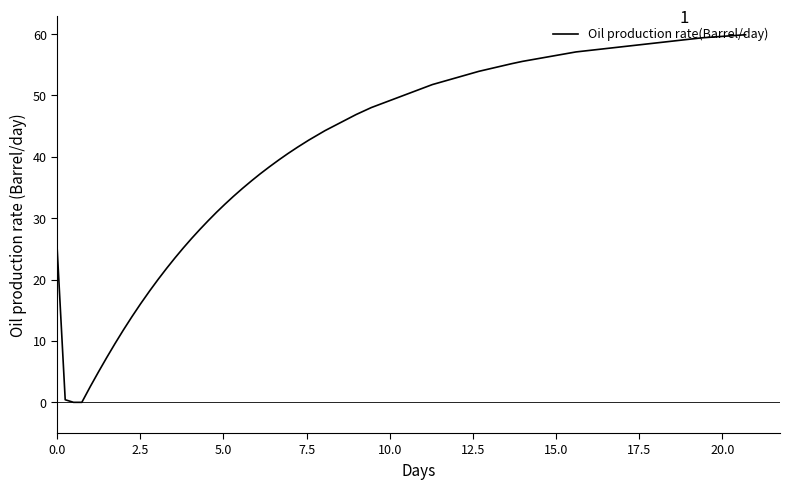

What is the maximum value shown in the chart?

59.9